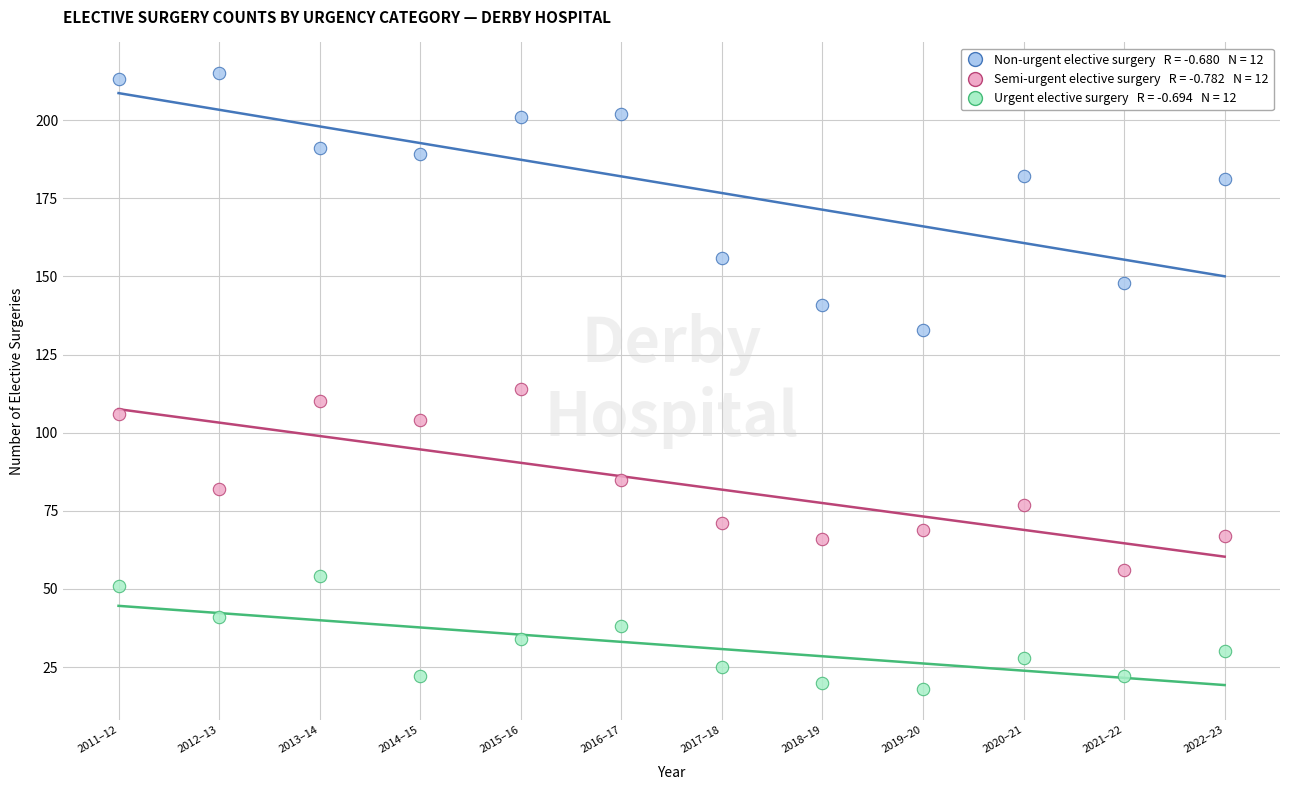

Across all data points, what is the range of X values (max minus min)?

11